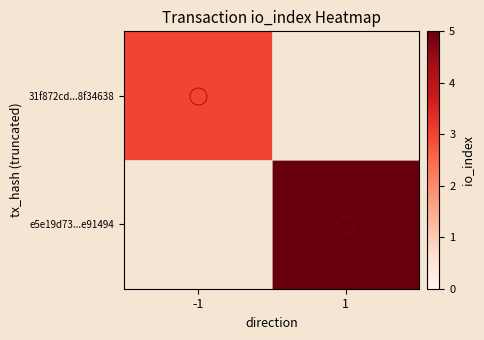

Reading left to right, transcribe all the data shown in this chart.

31f872cd...8f34638: -1=3	1=0
e5e19d73...e91494: -1=0	1=5